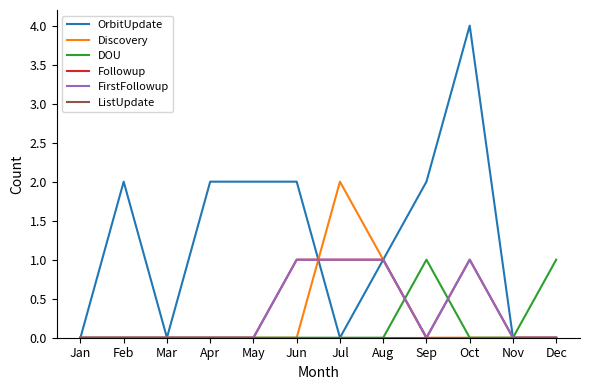

List the labels in order of DOU value, largest first.

Sep, Dec, Jan, Feb, Mar, Apr, May, Jun, Jul, Aug, Oct, Nov